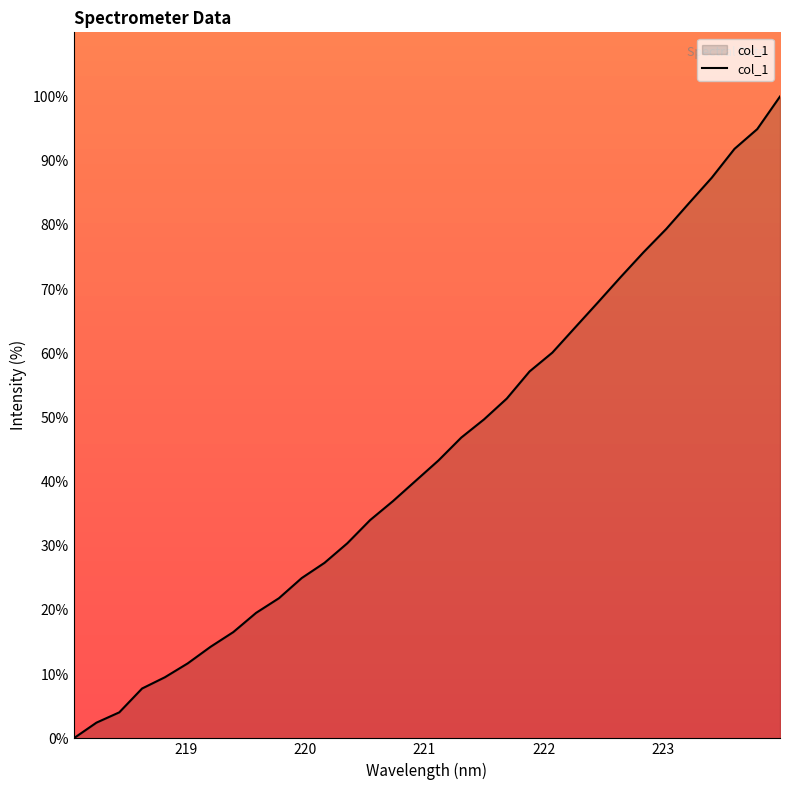

What is the greatest value displayed?

100.0